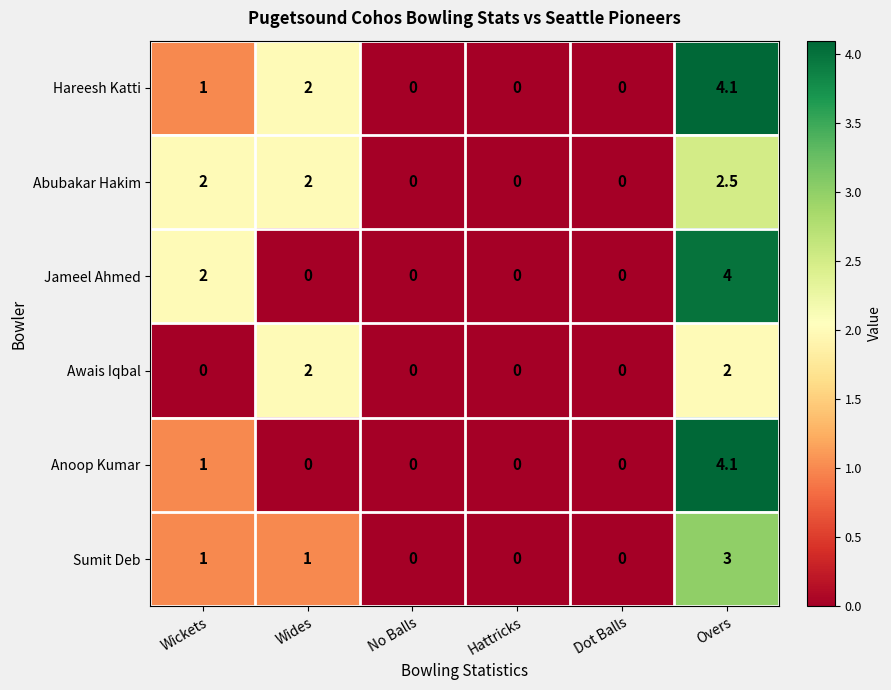

Where is Anoop Kumar nearest to the value 2?

Wickets